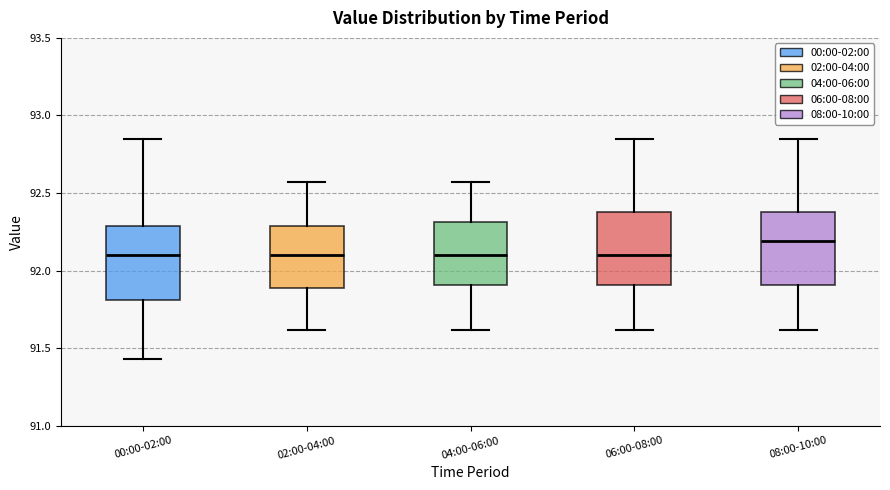

Where is the lower edge of the box for 04:00-06:00 on the y-axis? The values are not printed on the chart, so give them approximately, as read against the axis.

91.90